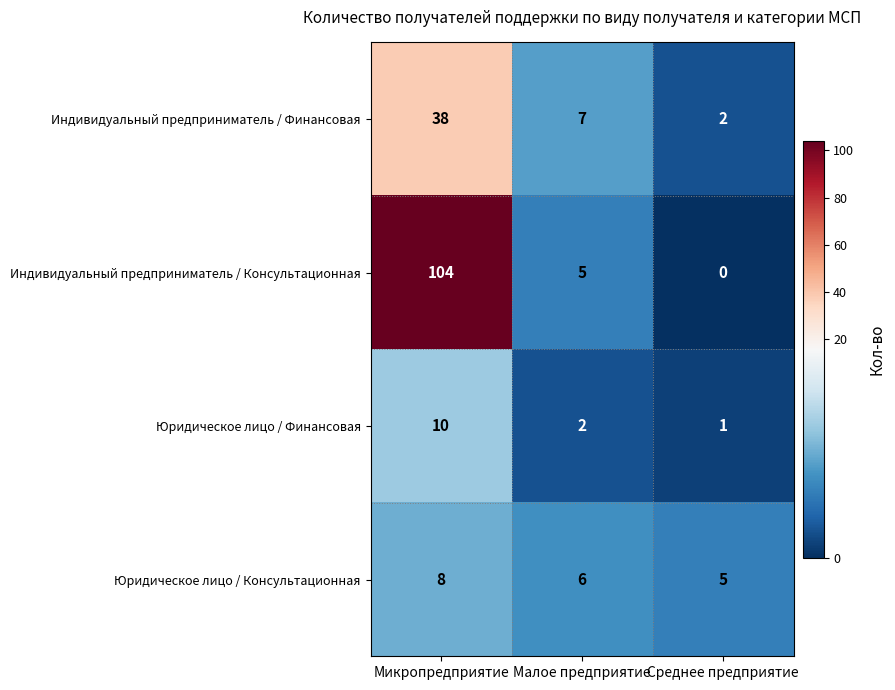

How many distinct data groups are displayed?

4